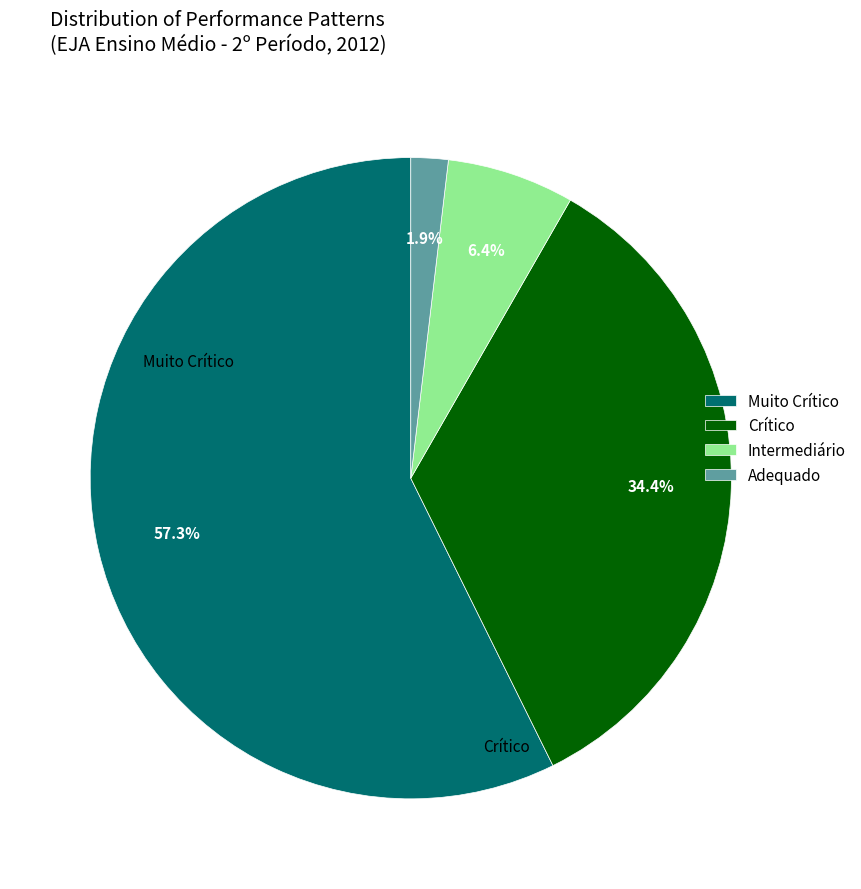

Rank the categories by value from lowest to highest.

Adequado, Intermediário, Crítico, Muito Crítico